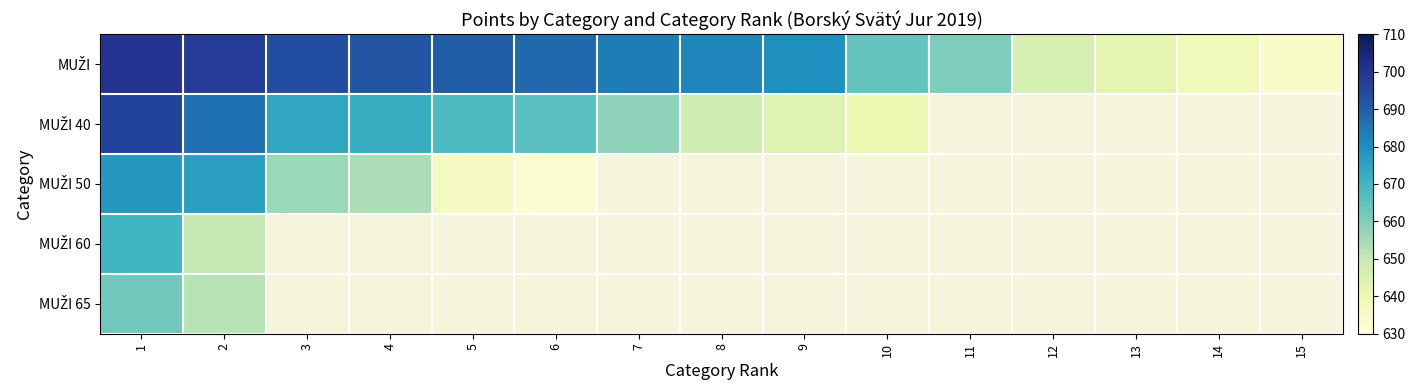

At which category does the chart reach its minimum across all series?

6